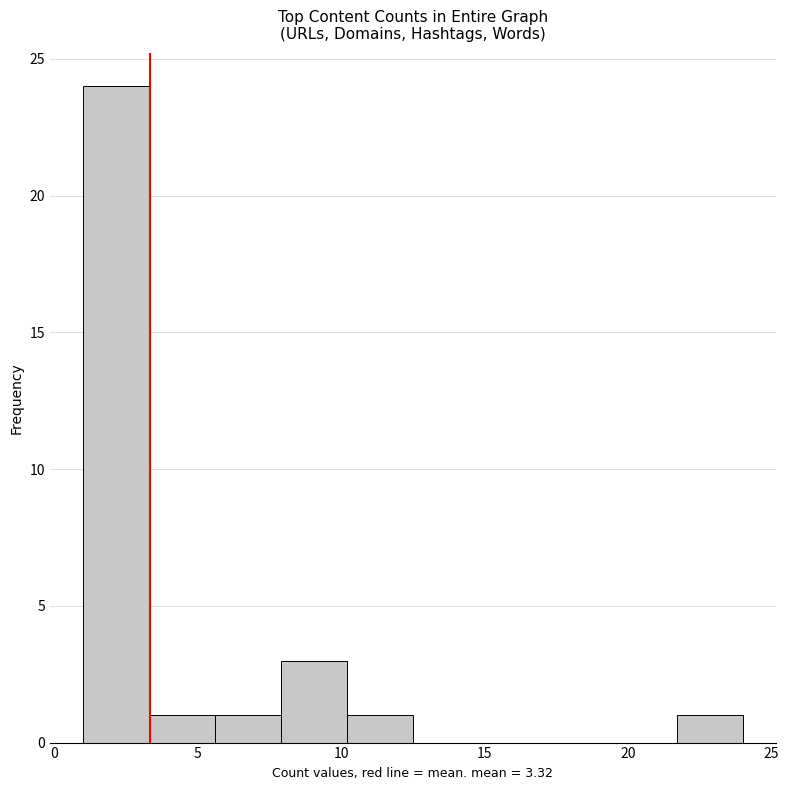

Over which range of the x-axis is the bar tallest?

1.0 to 3.3